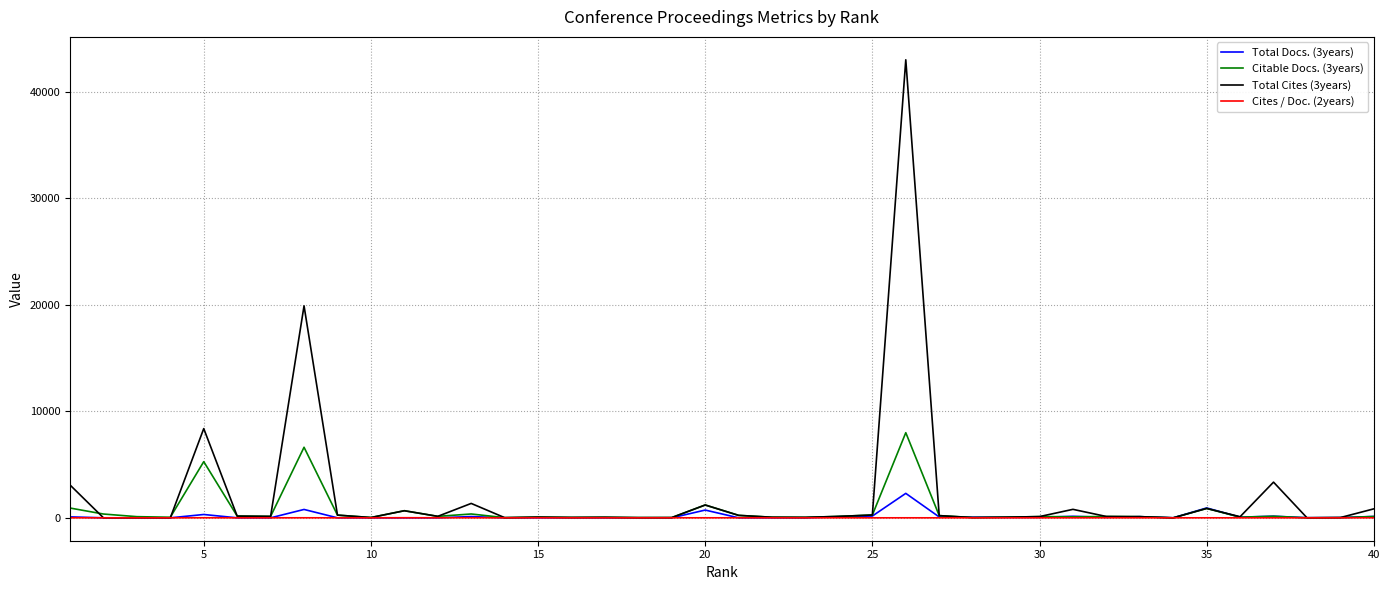

Rank the series by their maximum value, from lowest to highest.

Cites / Doc. (2years), Total Docs. (3years), Citable Docs. (3years), Total Cites (3years)